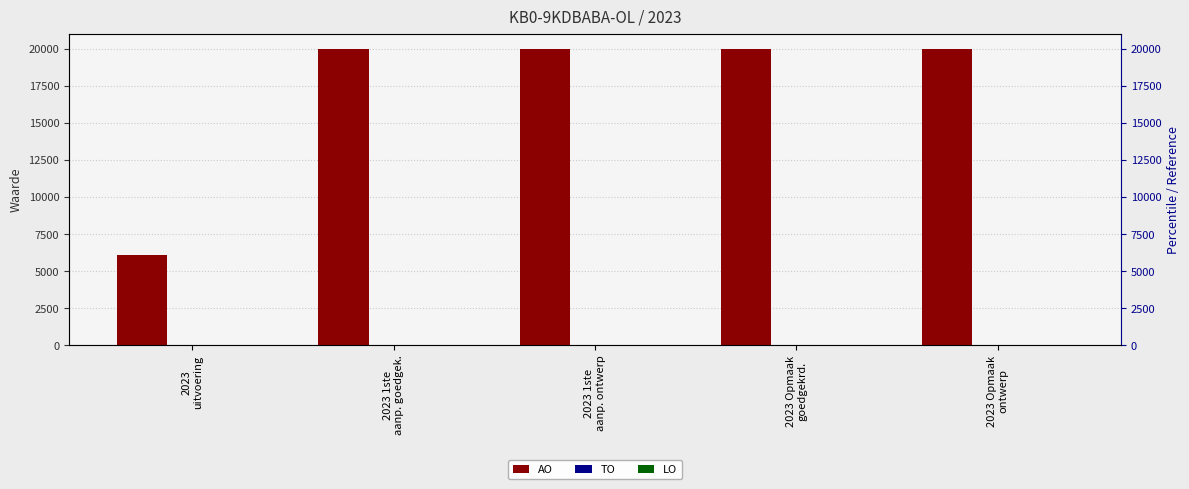

Which label corresponds to the largest value in the chart?

2023 1ste
aanp. goedgek.